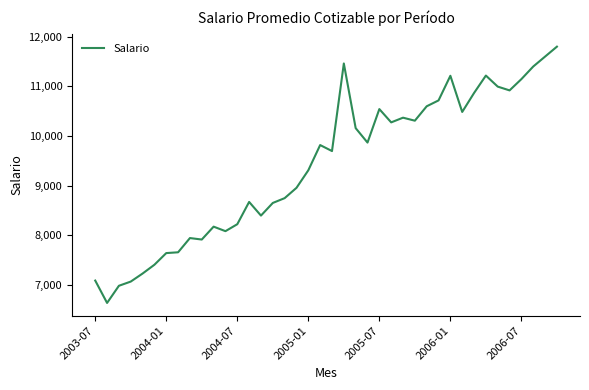

What is the maximum value shown in the chart?

11800.0